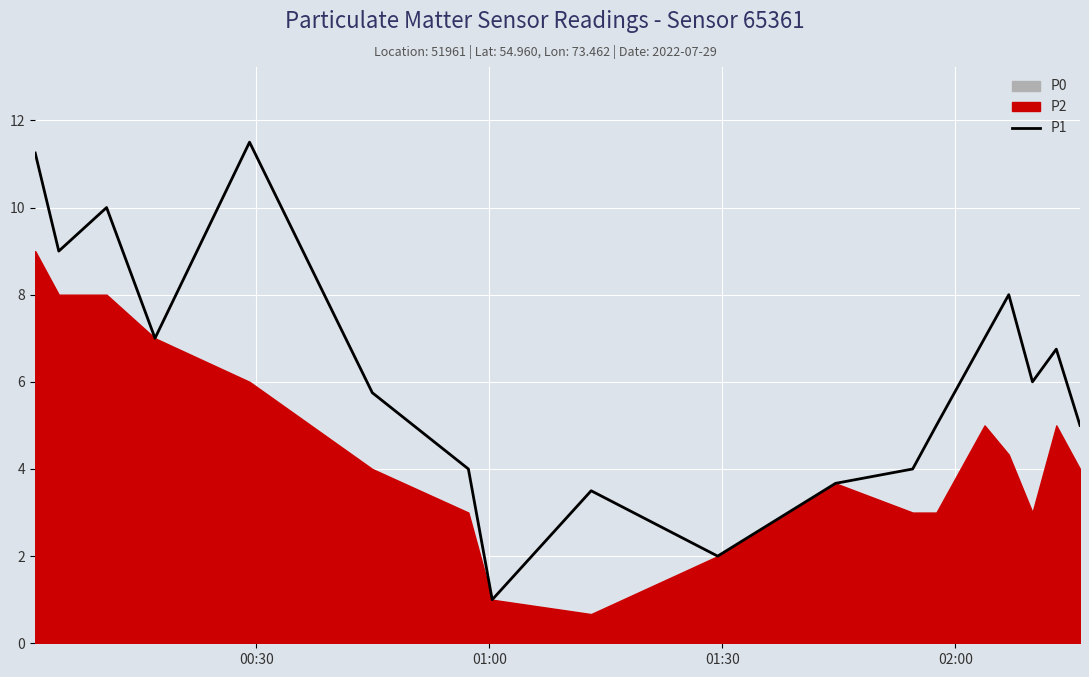

True or false: the data has more than 1 interior local peaks.

True